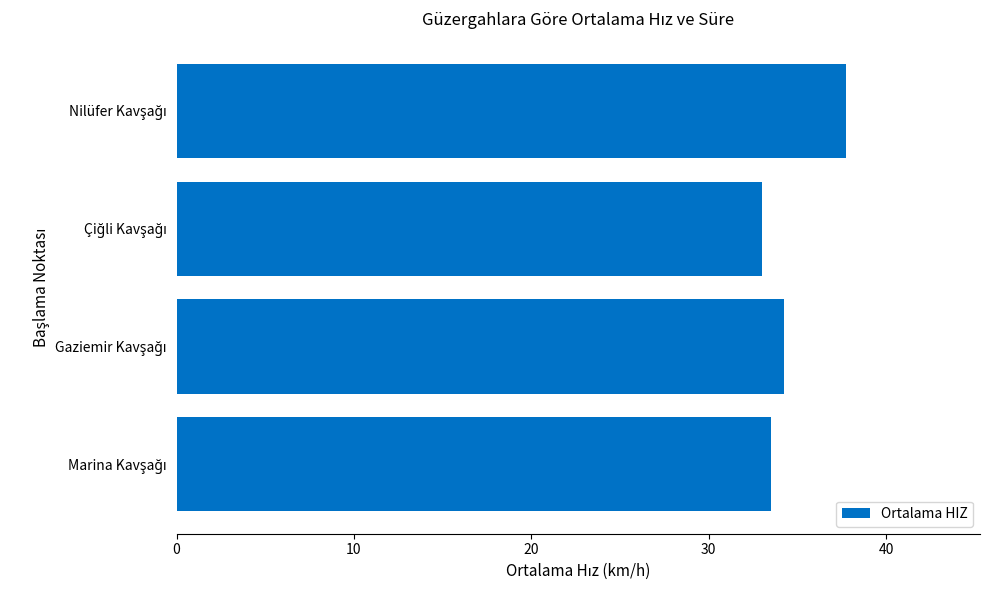

What is the greatest value displayed?

37.8